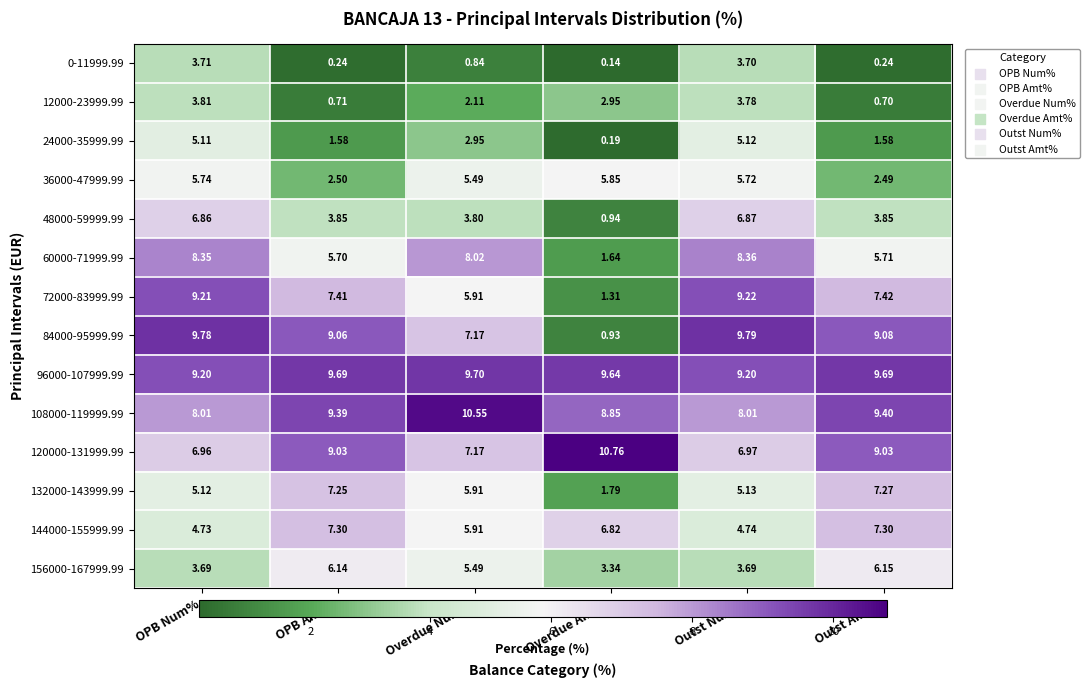

Rank the categories by 36000-47999.99 value from lowest to highest.

Outst Amt%, OPB Amt%, Overdue Num%, Outst Num%, OPB Num%, Overdue Amt%